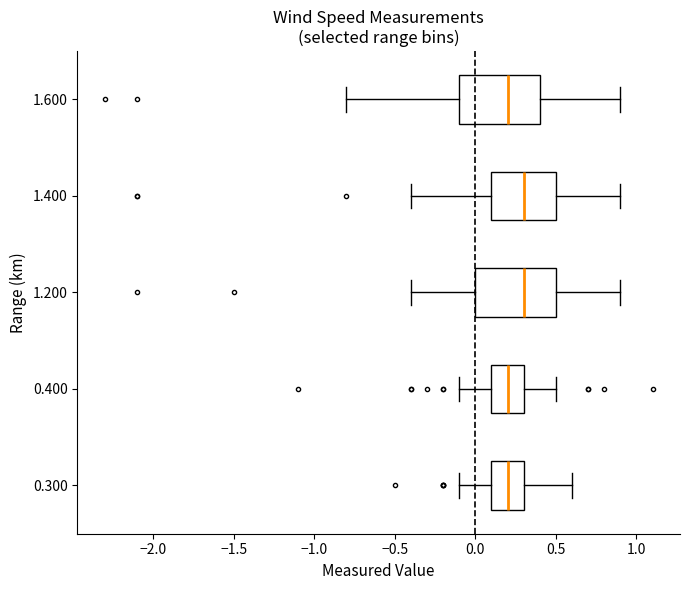

Where is the right edge of the box at y = 1.200 on the x-axis? The values are not printed on the chart, so give them approximately, as read against the axis.

0.5